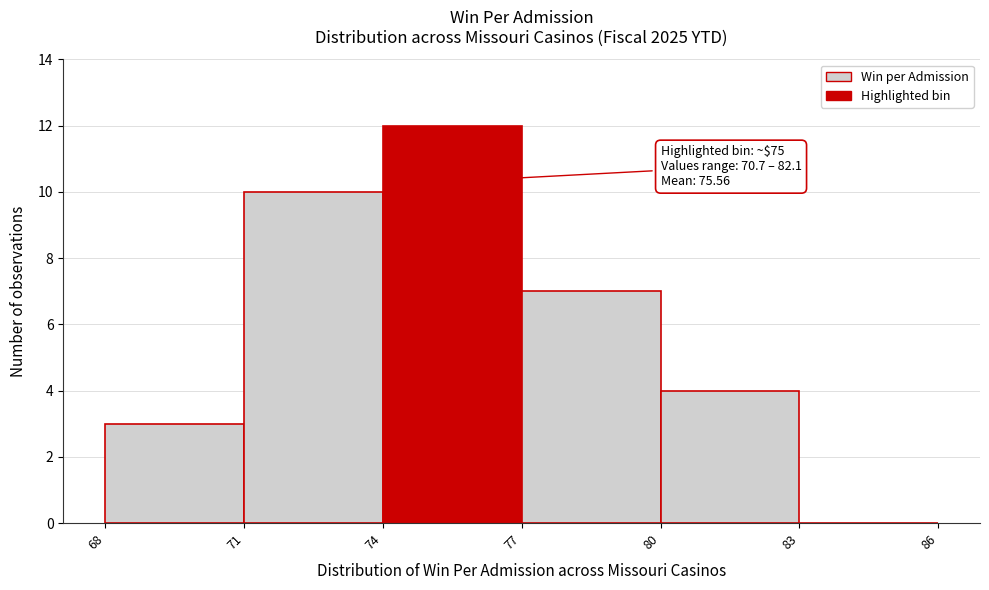

Over which range of the x-axis is the bar tallest?

74 to 77